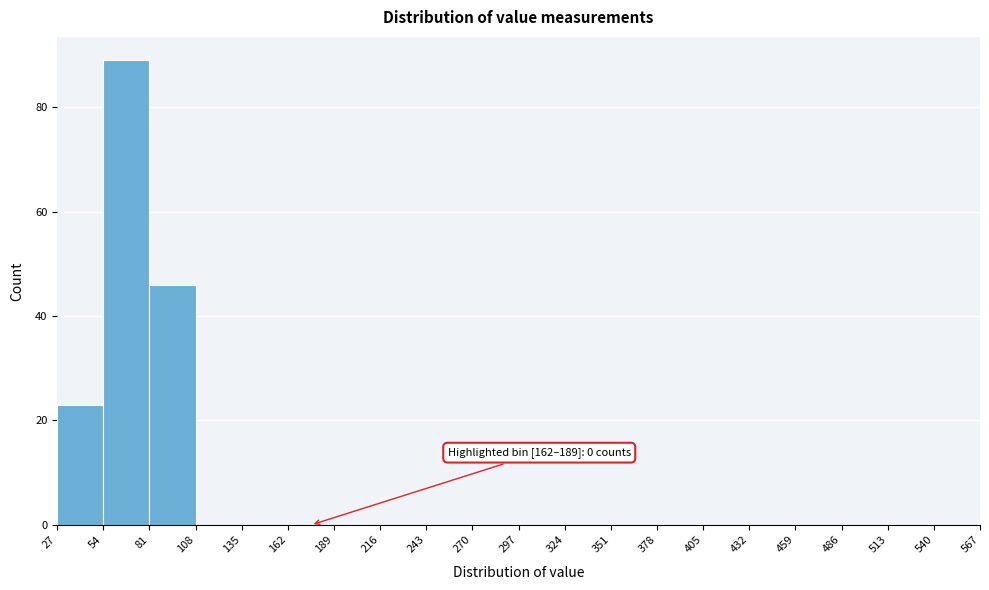

Which range on the x-axis has the tallest bar?

54 to 81